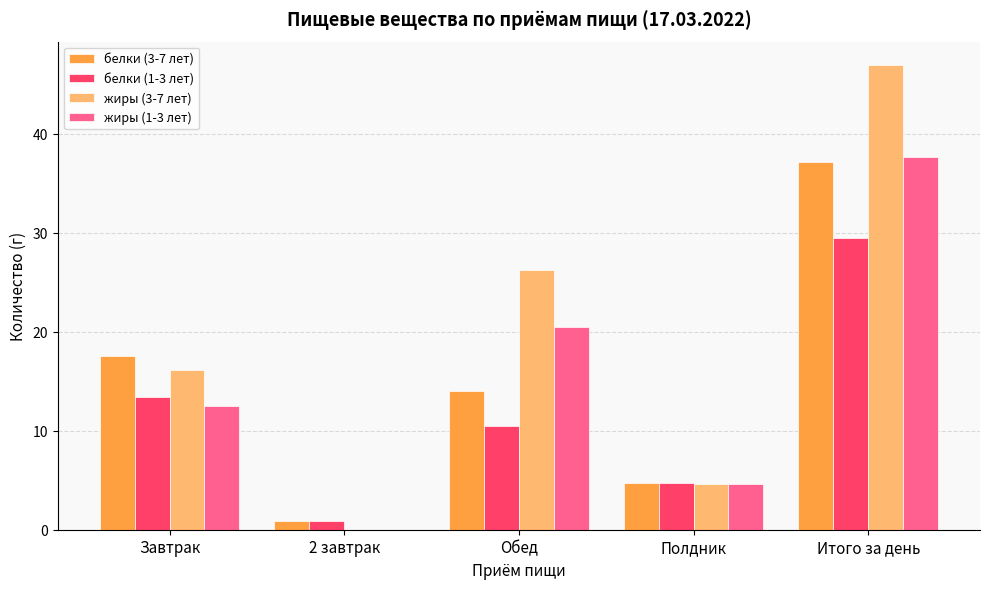

Are the bars horizontal?

No